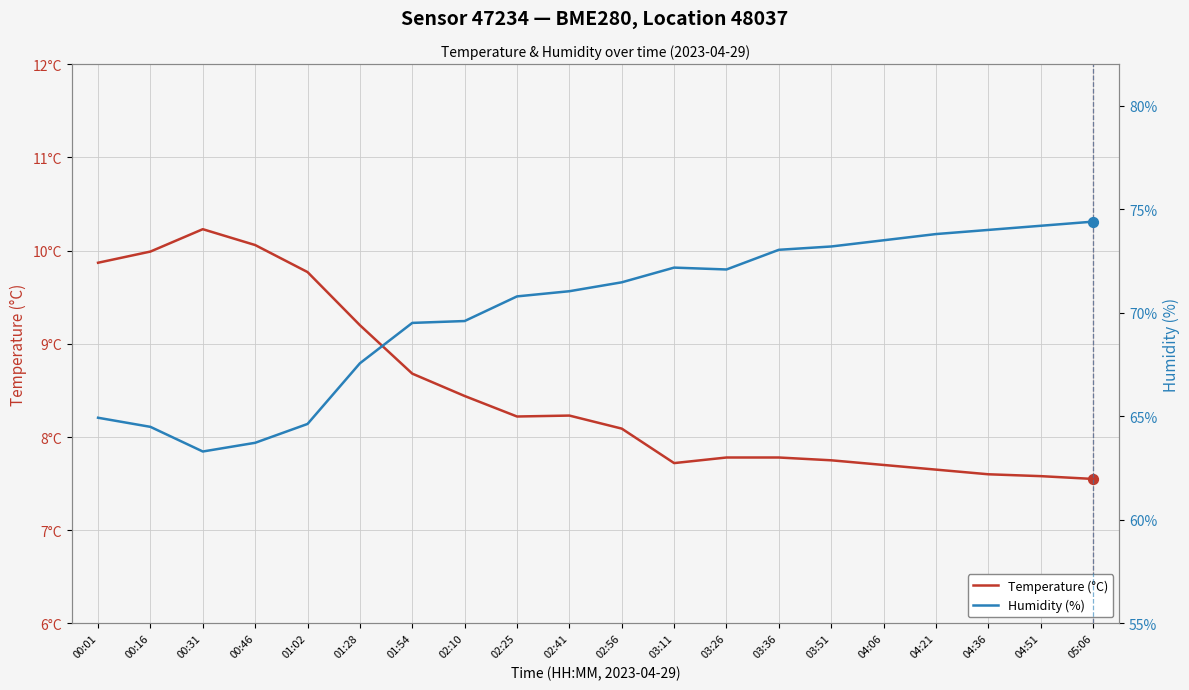

Which series has the largest total across all categories?

Humidity (%)